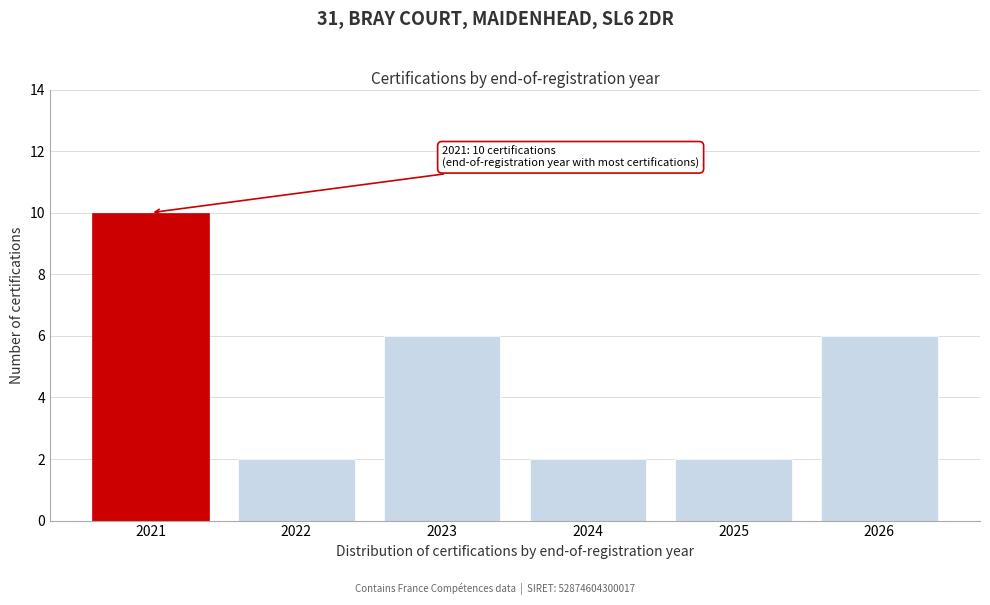

Reading left to right, what are all the values shown in this chart?

2021=10	2022=2	2023=6	2024=2	2025=2	2026=6